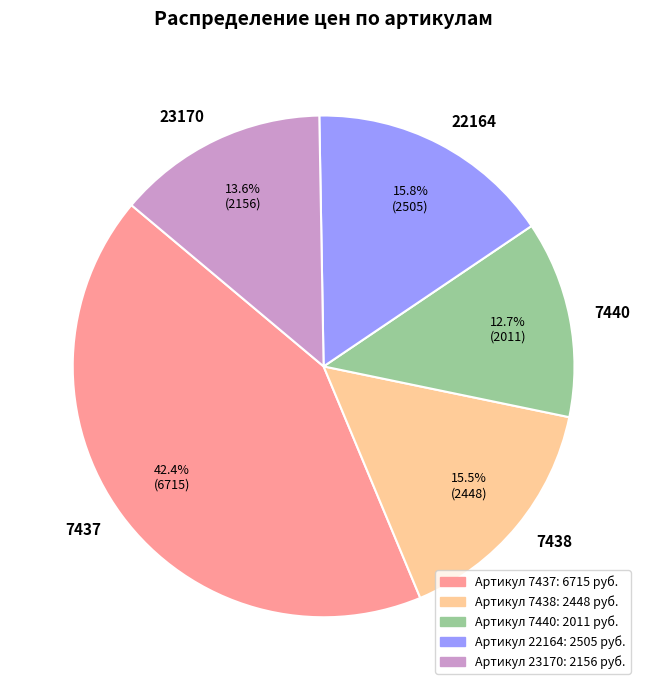

How much of the chart is everything except 22164?

84.2%